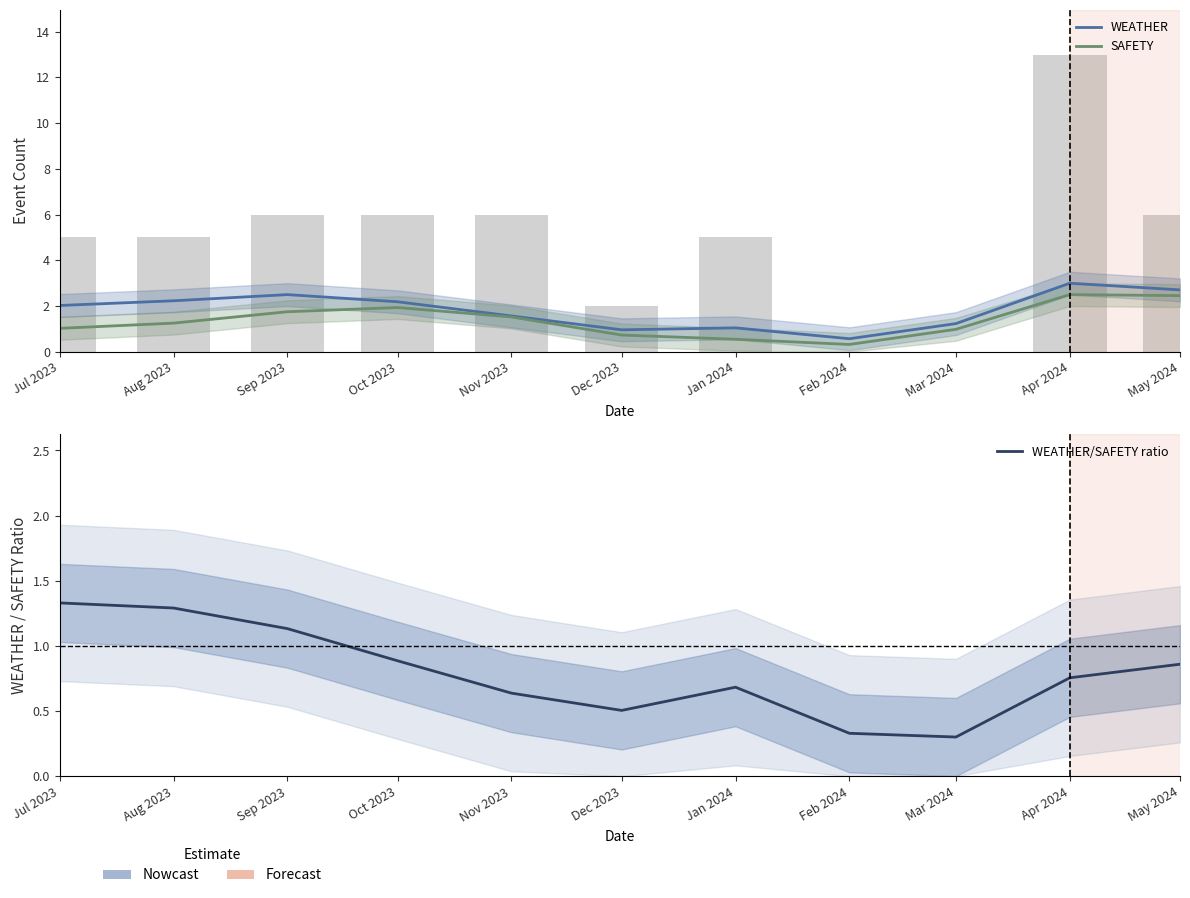

Reading right to left, what are all the values shown in this chart?

WEATHER: May 2024=2.7	Apr 2024=3.0	Mar 2024=1.2	Feb 2024=0.6	Jan 2024=1.0	Dec 2023=1.0	Nov 2023=1.6	Oct 2023=2.2	Sep 2023=2.5	Aug 2023=2.2	Jul 2023=2.0
SAFETY: May 2024=2.5	Apr 2024=2.5	Mar 2024=1.0	Feb 2024=0.3	Jan 2024=0.5	Dec 2023=0.7	Nov 2023=1.5	Oct 2023=1.9	Sep 2023=1.7	Aug 2023=1.3	Jul 2023=1.0
WEATHER/SAFETY ratio: May 2024=0.9	Apr 2024=0.8	Mar 2024=0.3	Feb 2024=0.3	Jan 2024=0.7	Dec 2023=0.5	Nov 2023=0.6	Oct 2023=0.9	Sep 2023=1.1	Aug 2023=1.3	Jul 2023=1.3